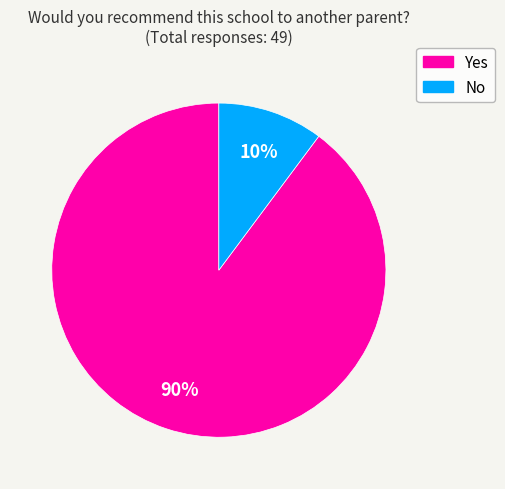

What is the largest slice in the pie chart?

Yes